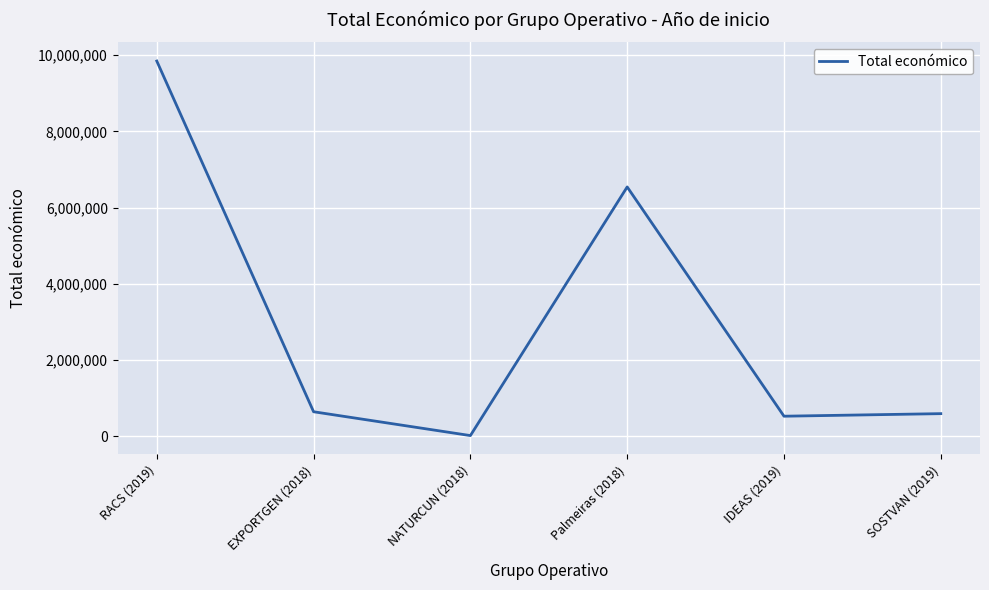

What is the ratio of the value at IDEAS (2019) to the value at SOSTVAN (2019)?

0.9